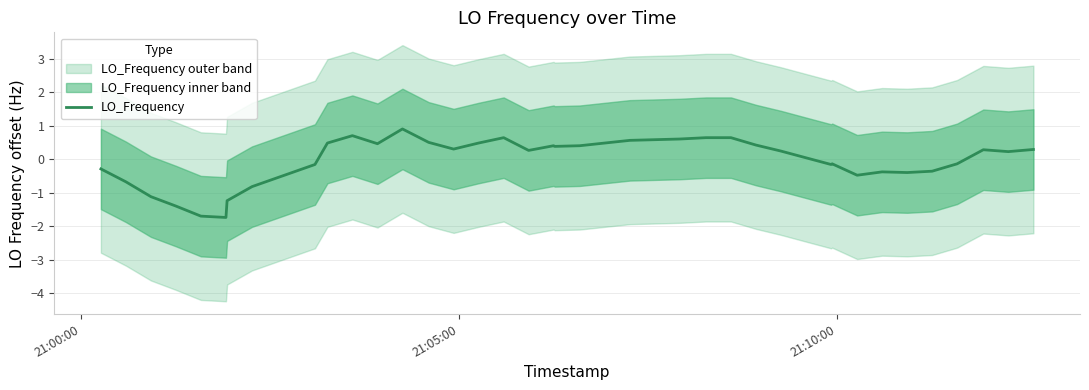

What is the maximum value for LO_Frequency?

0.9